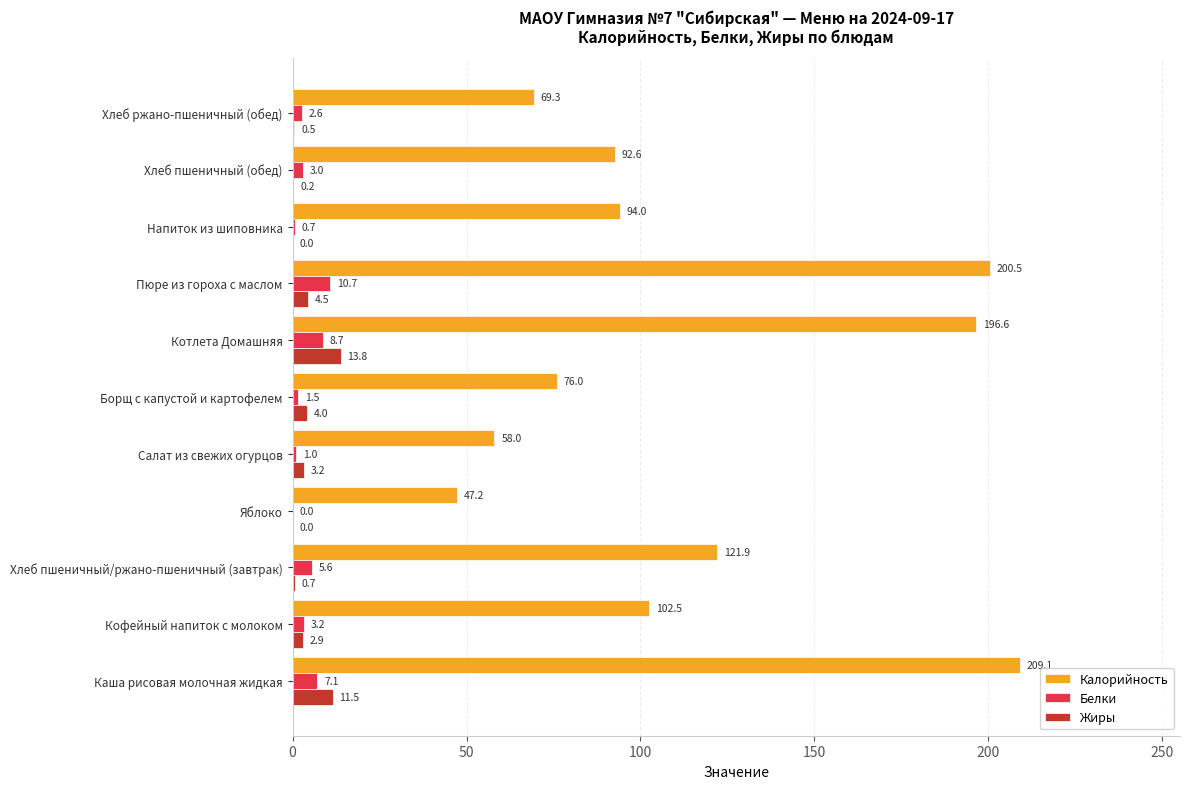

Count the number of data series in this chart.

3